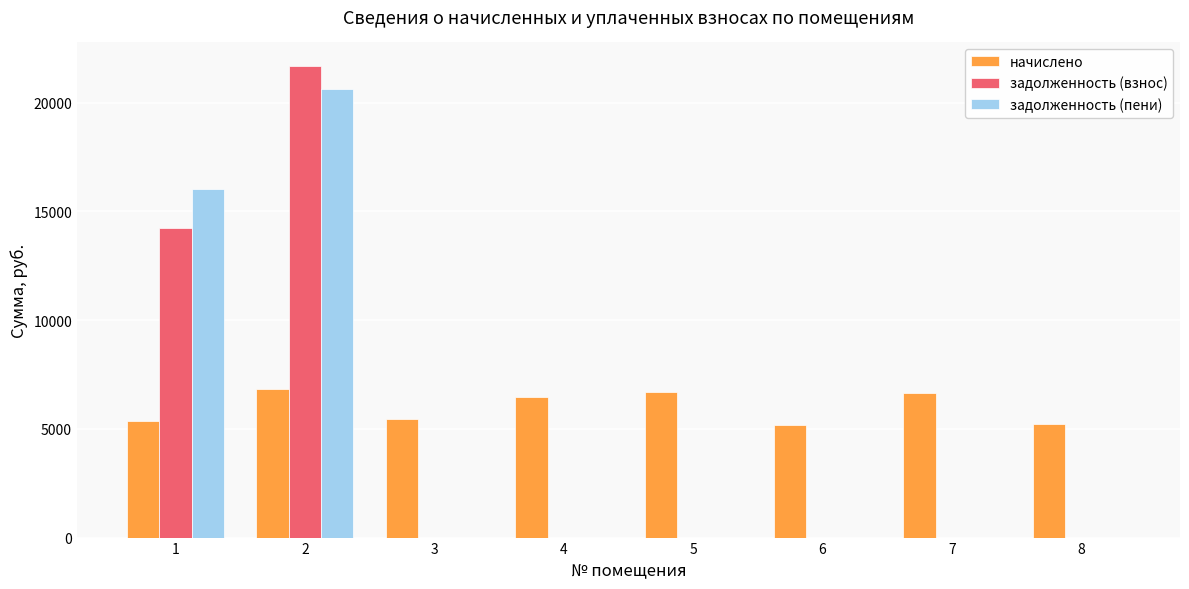

What is the average value of the задолженность (пени) series?

4581.0